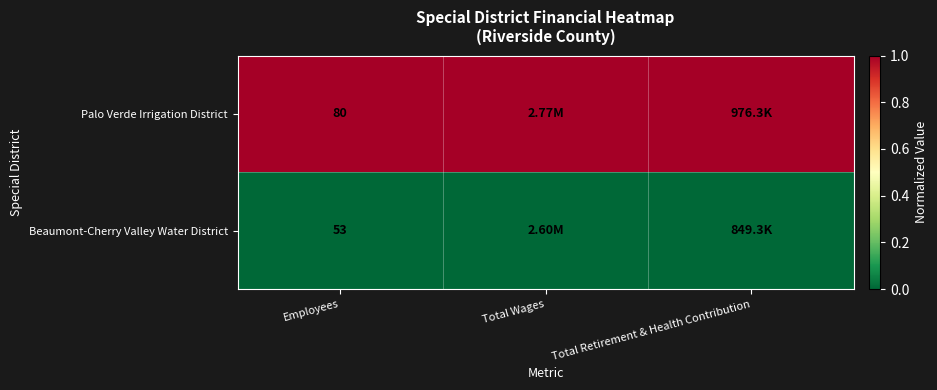

How many series are shown in this chart?

2